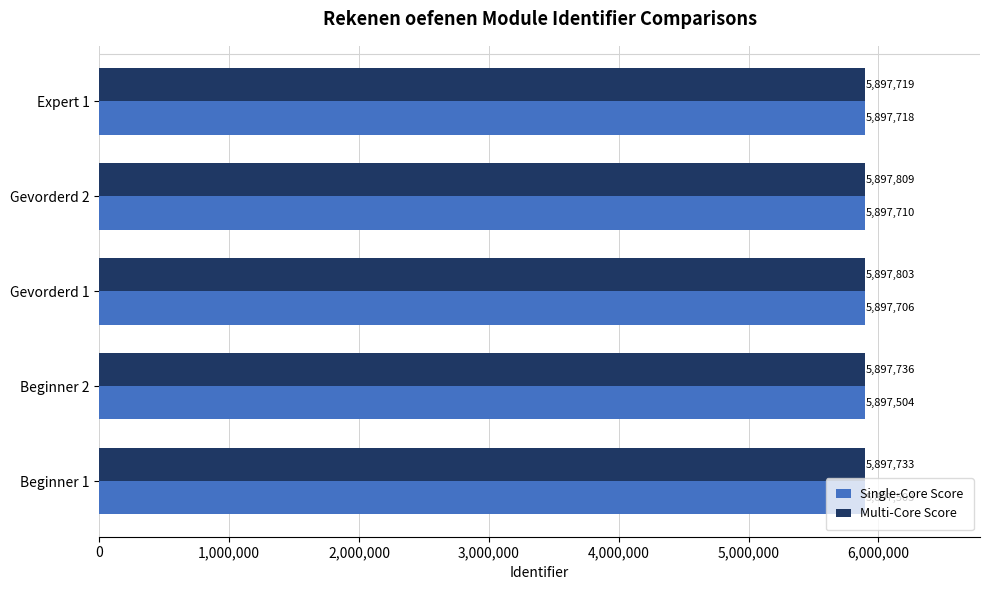

At Expert 1, list the series in order from smallest to largest.

Single-Core Score, Multi-Core Score